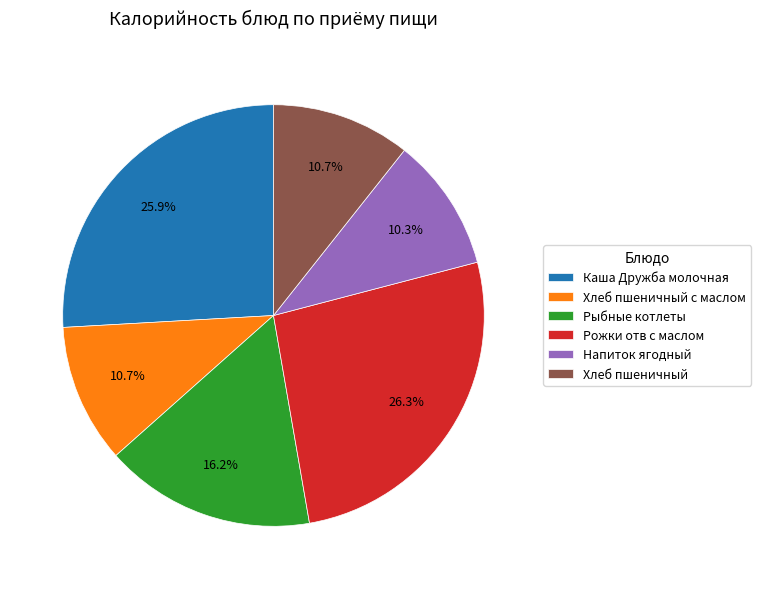

To the nearest percent, what percentage of the pie is Хлеб пшеничный?

11%